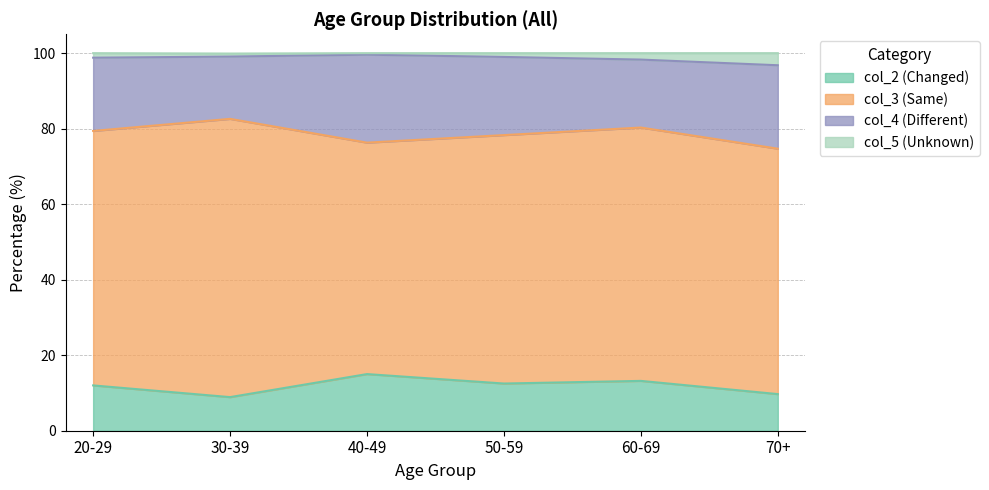

What is the total value across all series at 30-39?

99.9